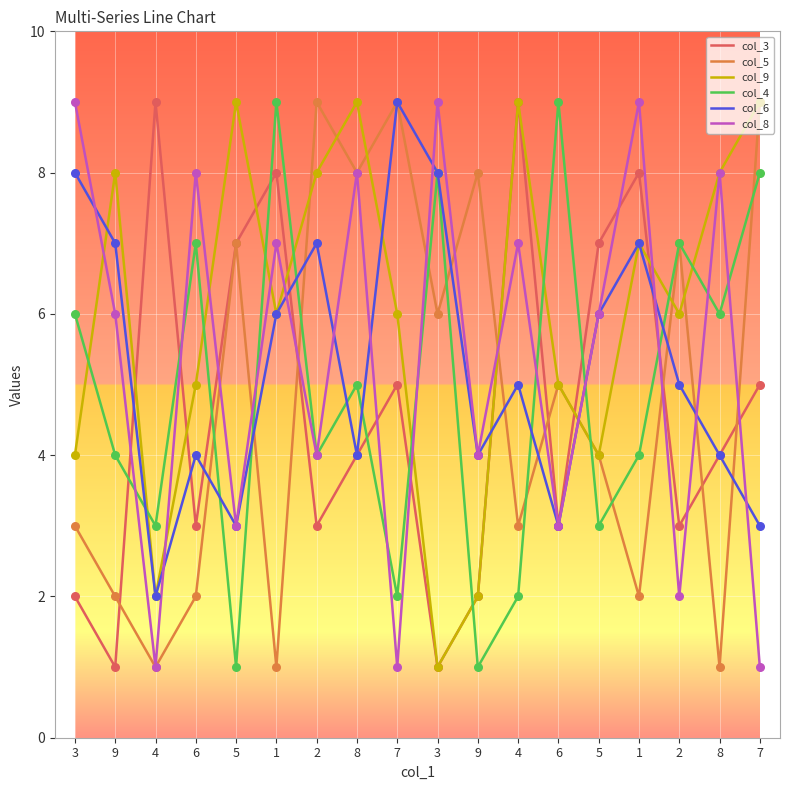

Which series has the largest total across all categories?

col_9